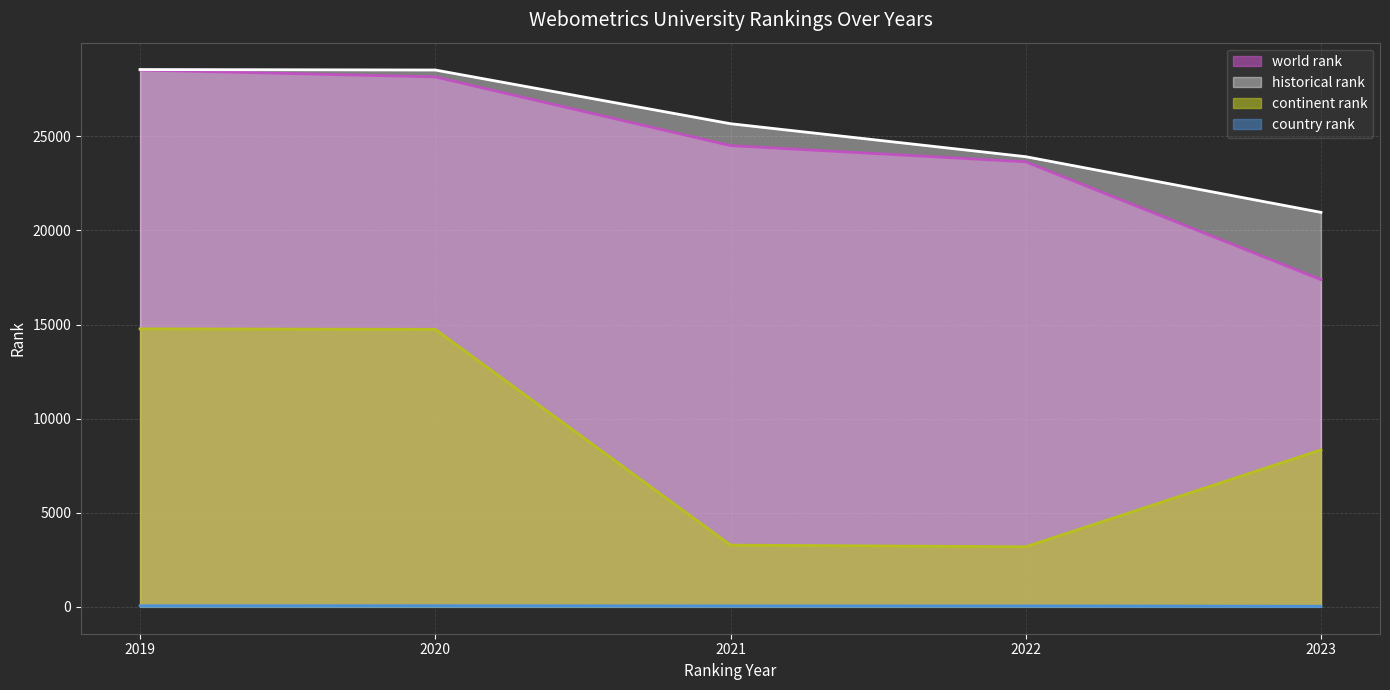

The value of world rank at 2023 is 28419.4. True or false?

False